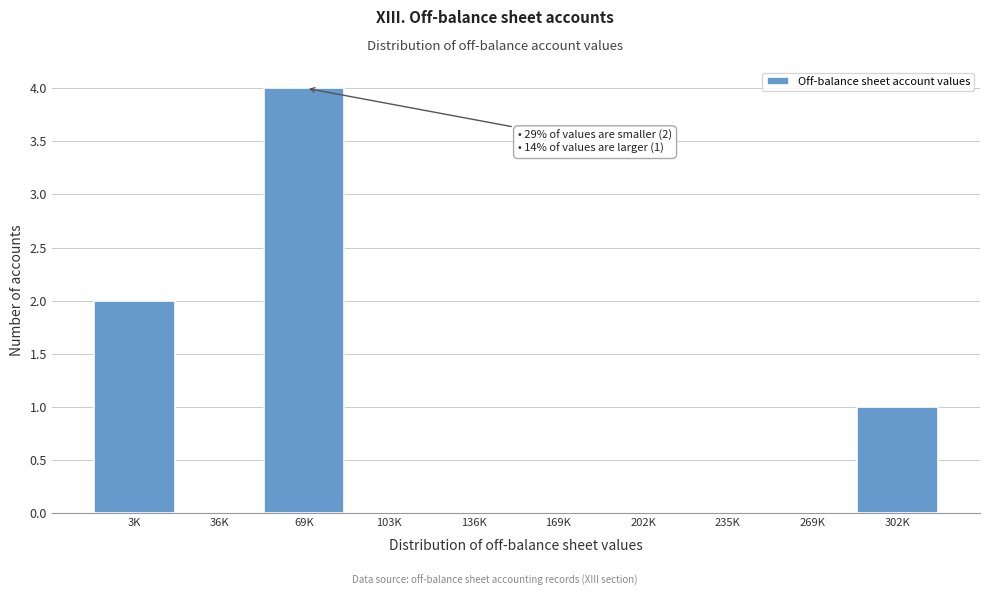

Reading left to right, transcribe all the data shown in this chart.

3K=2	36K=0	69K=4	103K=0	136K=0	169K=0	202K=0	235K=0	269K=0	302K=1